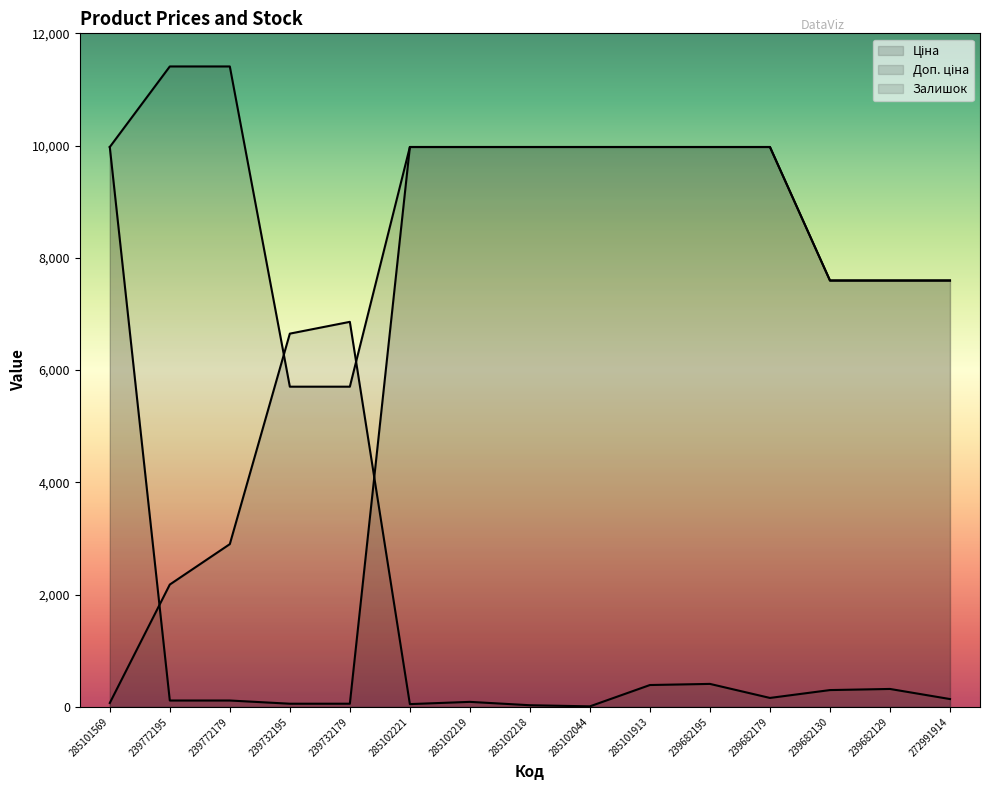

What is the label of the 9th point from the left?

285102044